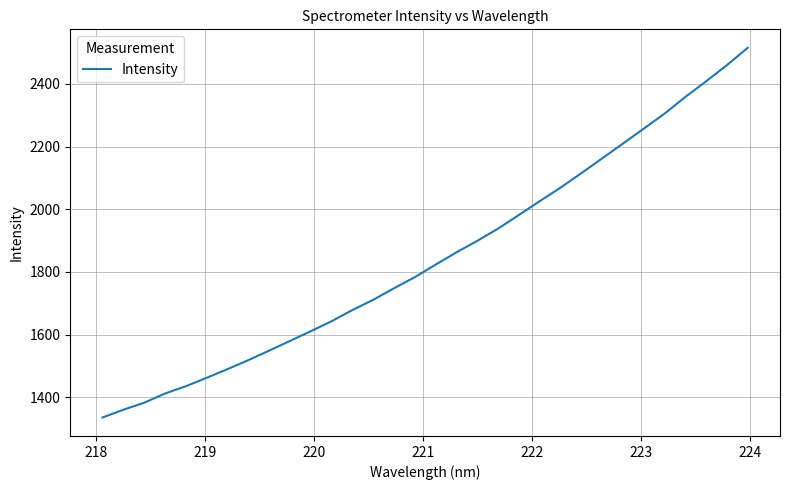

What is the difference between the maximum and minimum values?

1179.9